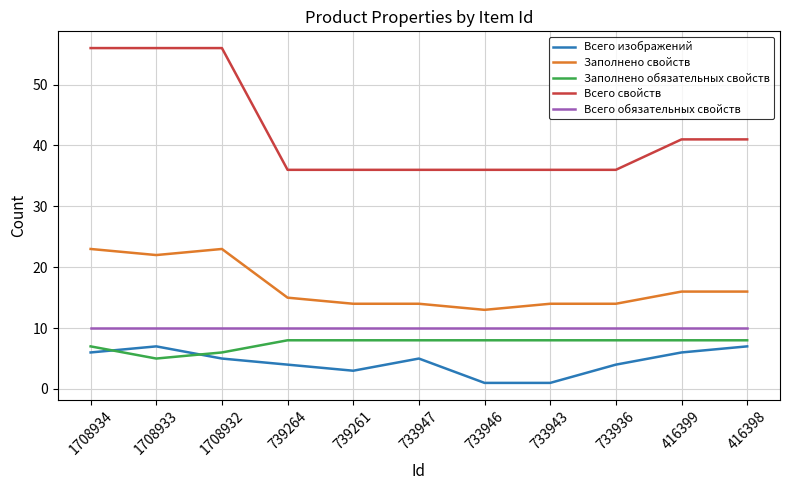

The value of Всего обязательных свойств at 1708934 is 10. True or false?

True